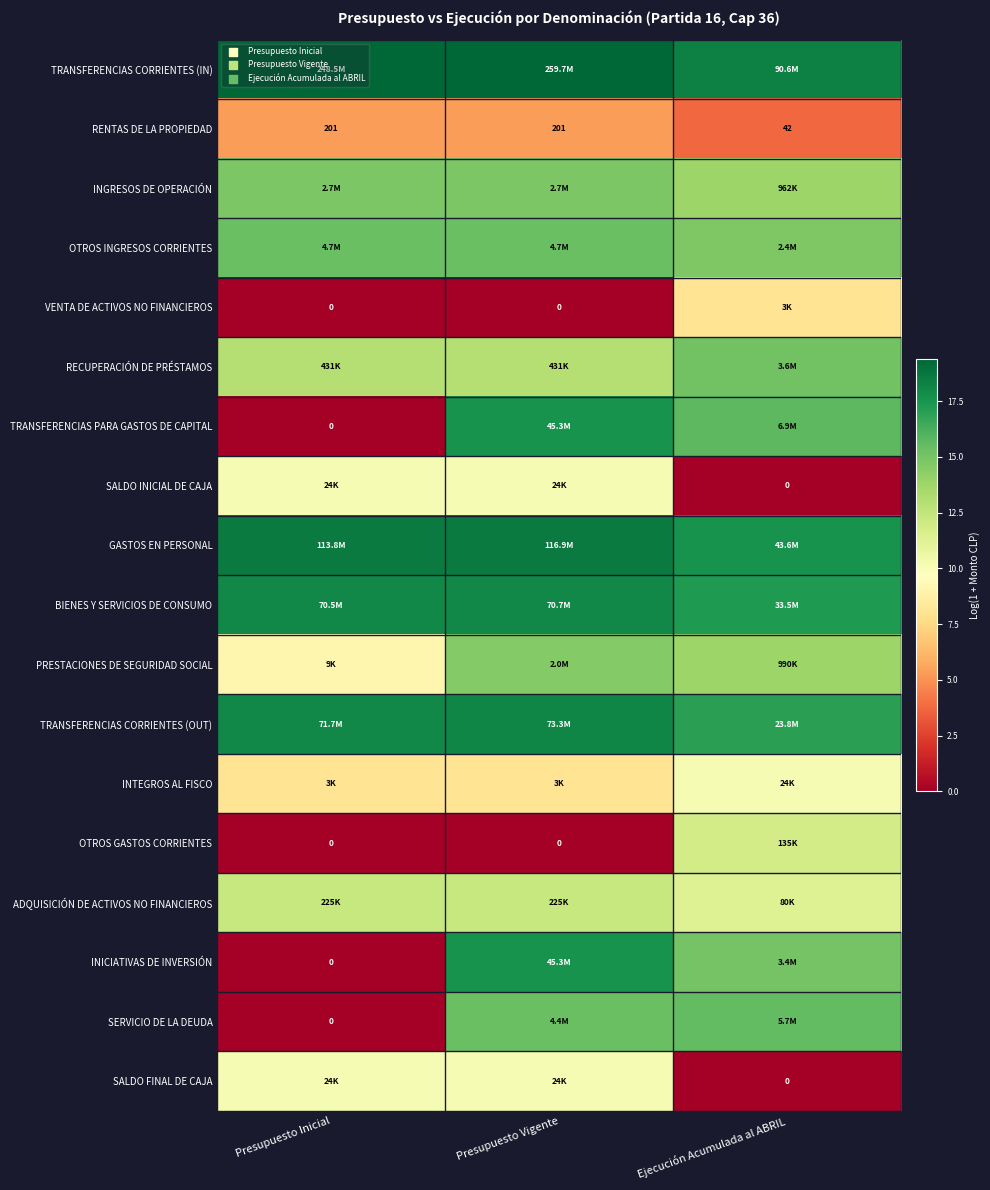

Which has a higher value, Presupuesto Vigente or Presupuesto Inicial?

Presupuesto Vigente